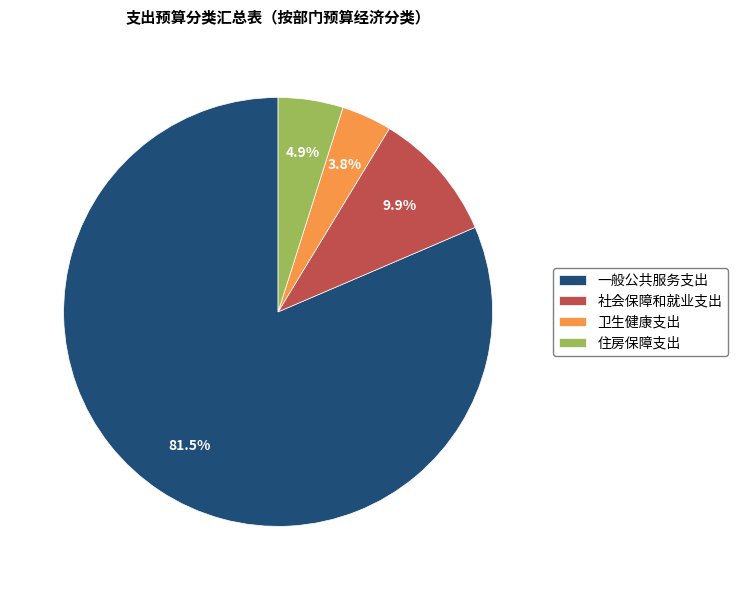

To the nearest percent, what is the difference between the 社会保障和就业支出 and 卫生健康支出 slice percentages?

6%